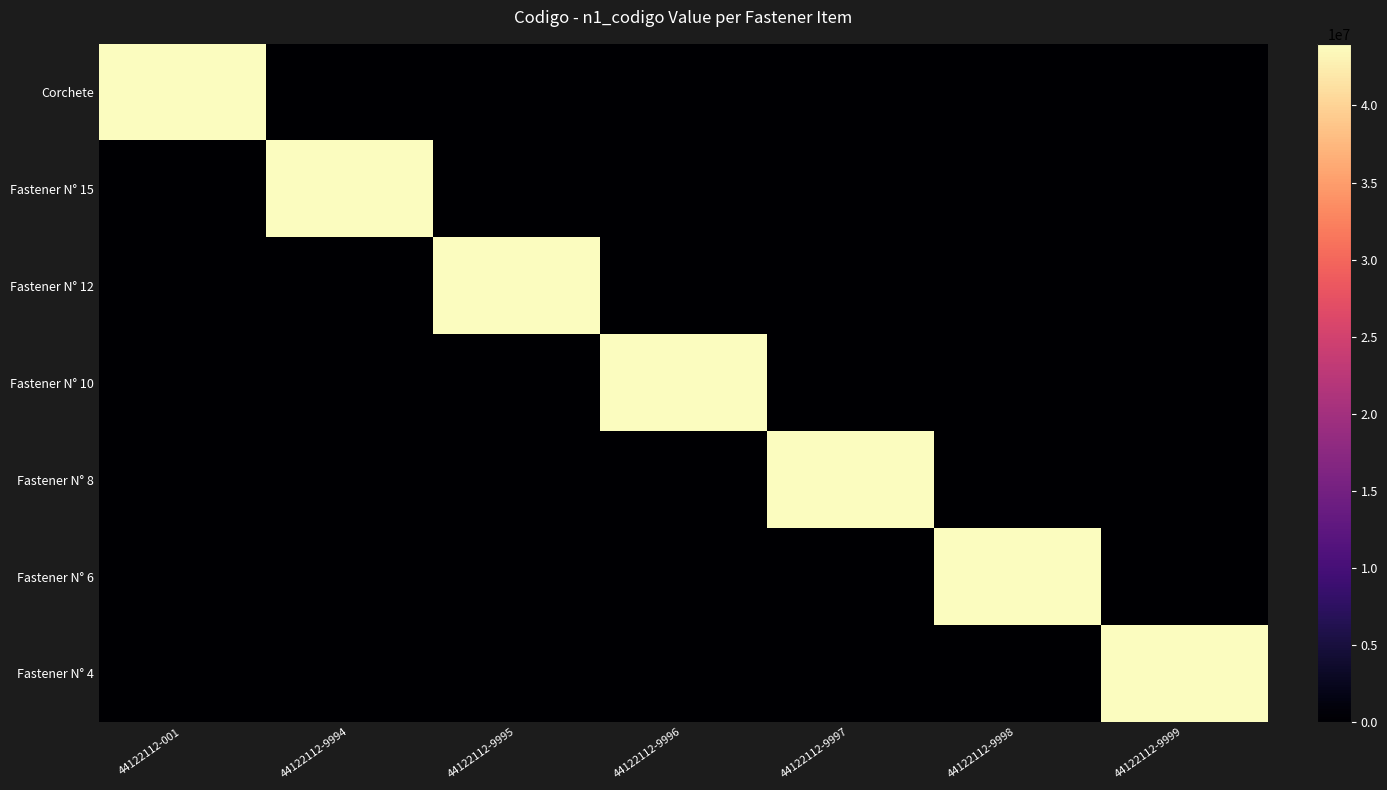

Which has a higher value, 44122112-001 or 44122112-9998?

44122112-001